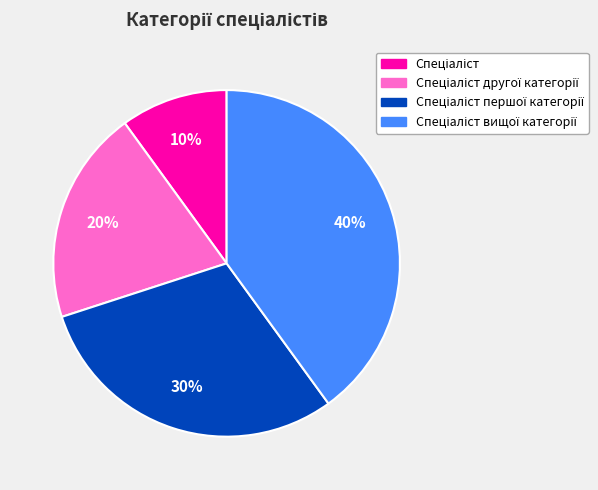

Does any single category account for the majority?

No